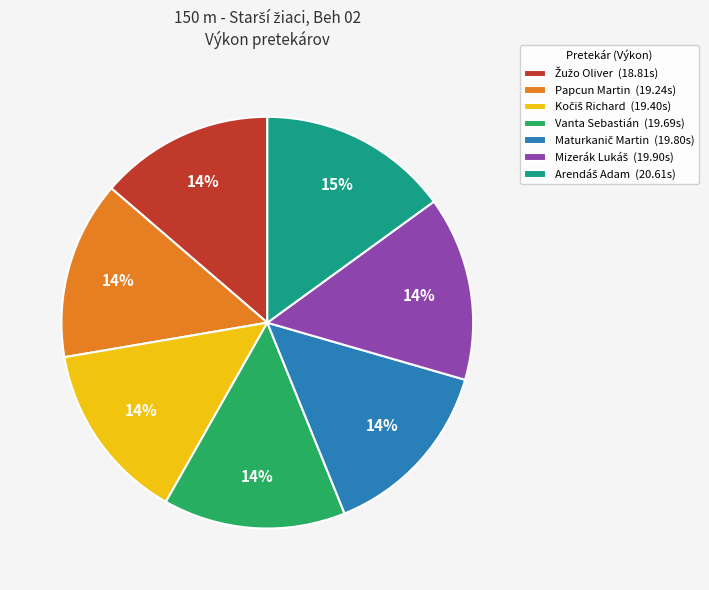

Does any single category account for the majority?

No